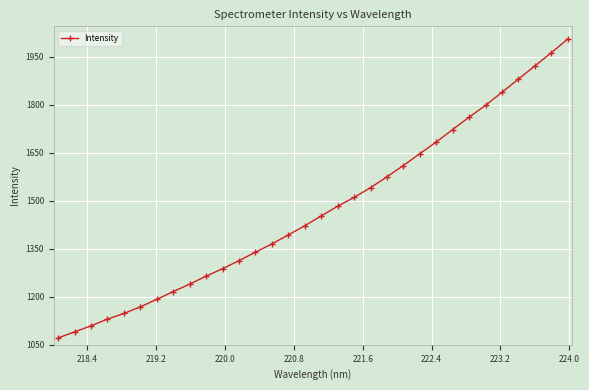

What is the maximum value shown in the chart?

2005.4